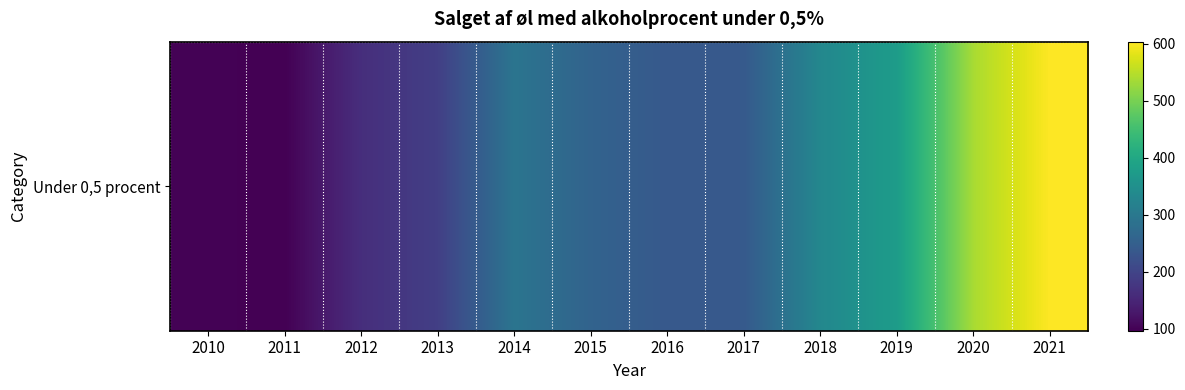

The value at 2020 is 538.4. True or false?

True